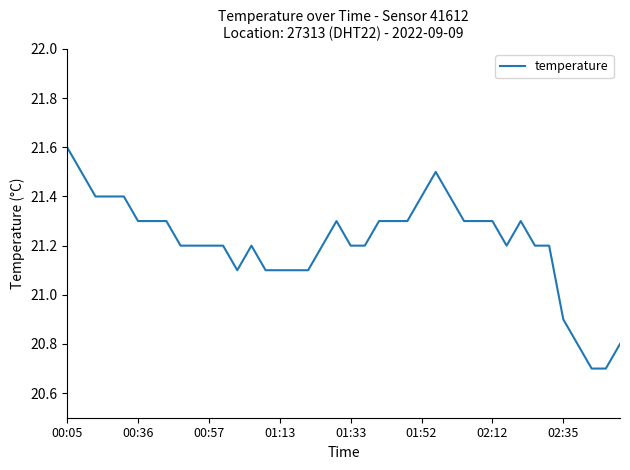

What is the difference between the maximum and minimum values?

0.9